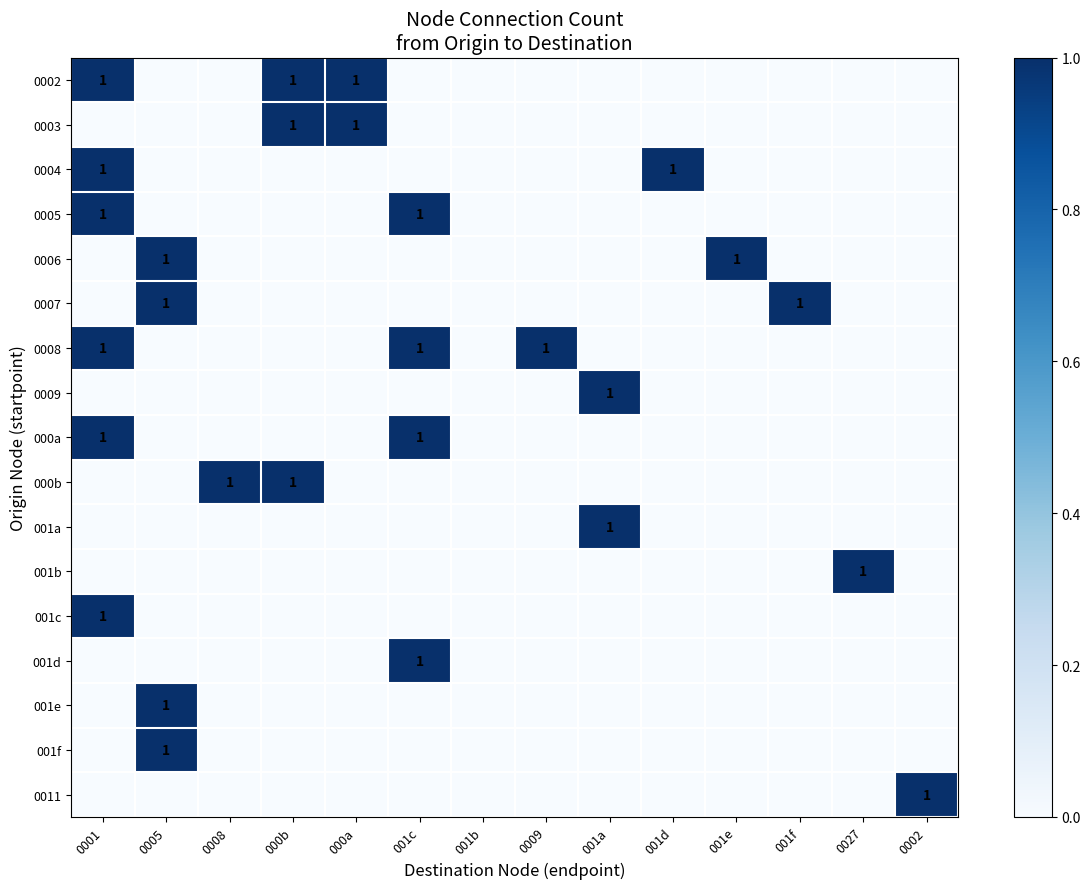

What is the difference between the highest and lowest values at 001f?

1